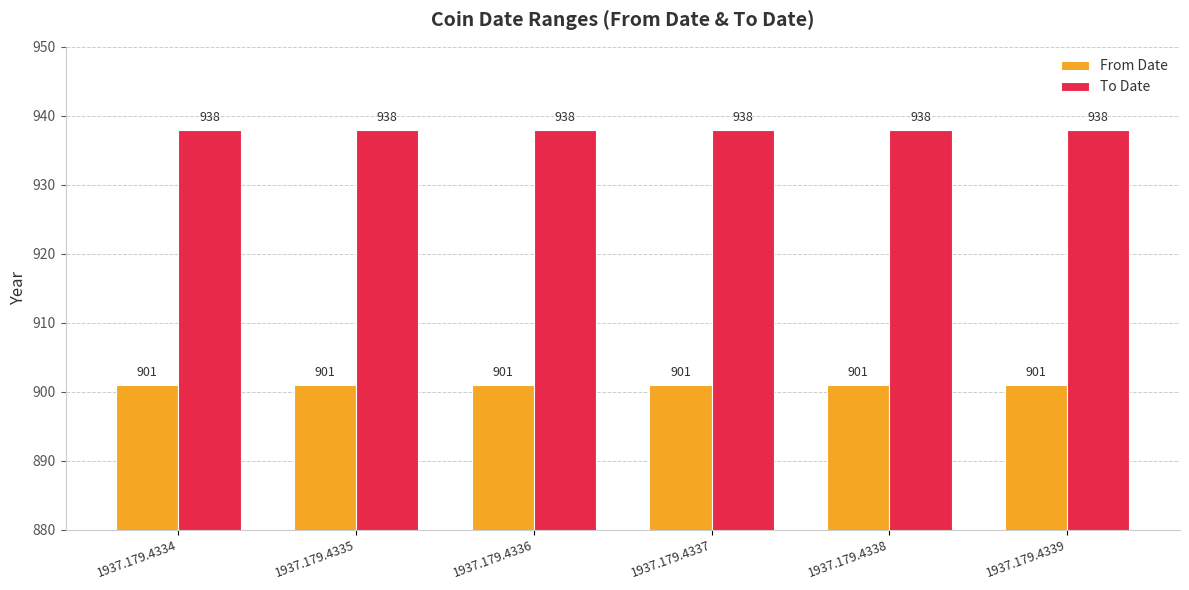

What is the minimum value shown in the chart?

901